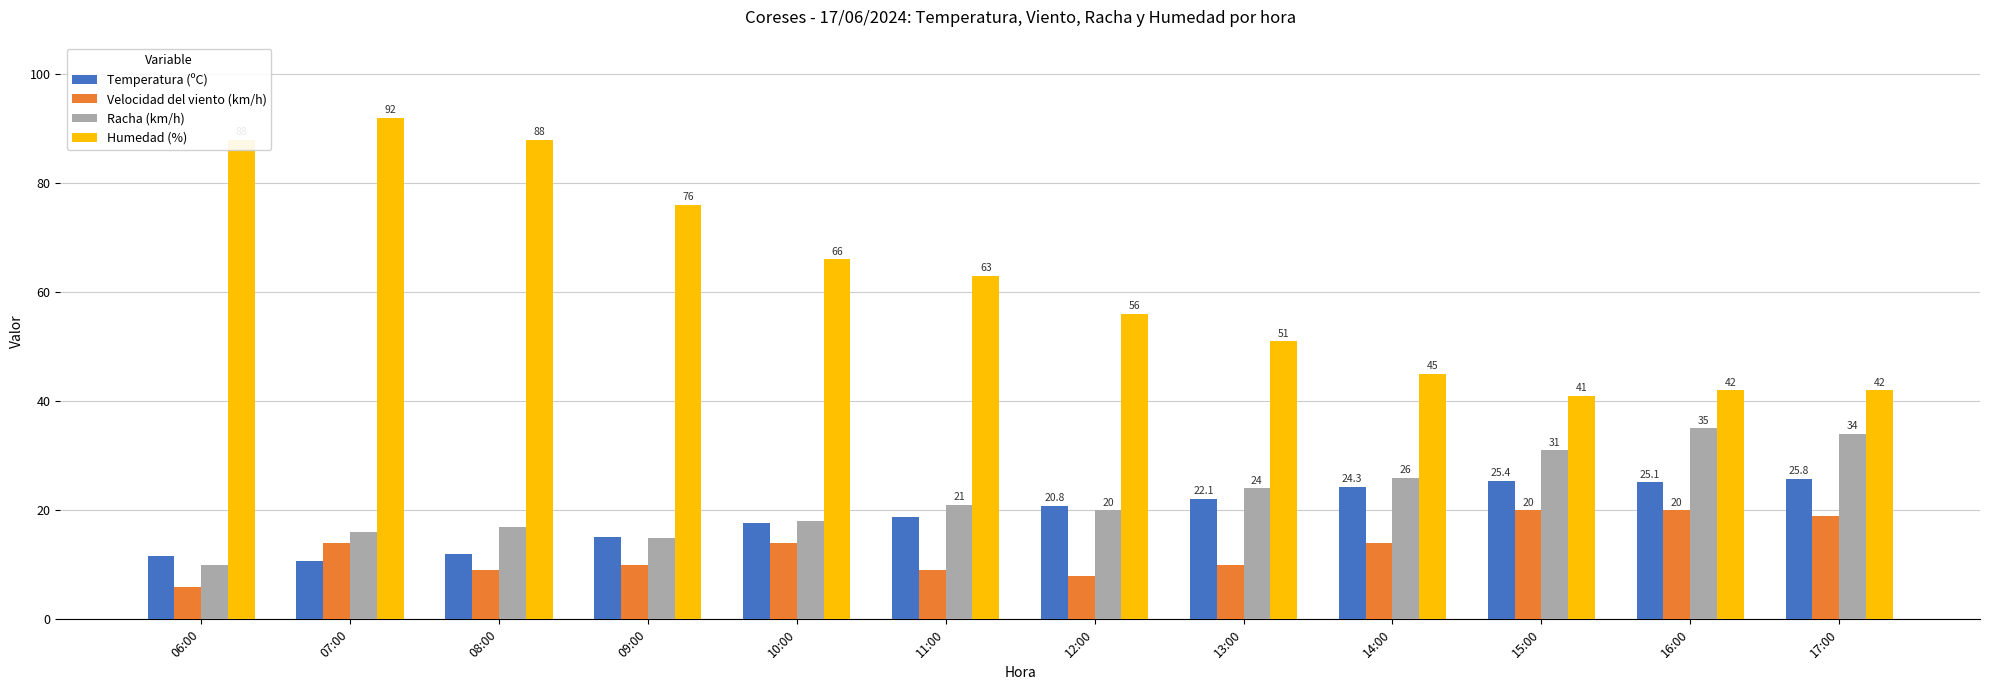

At which category is the sum across all series the highest?

07:00